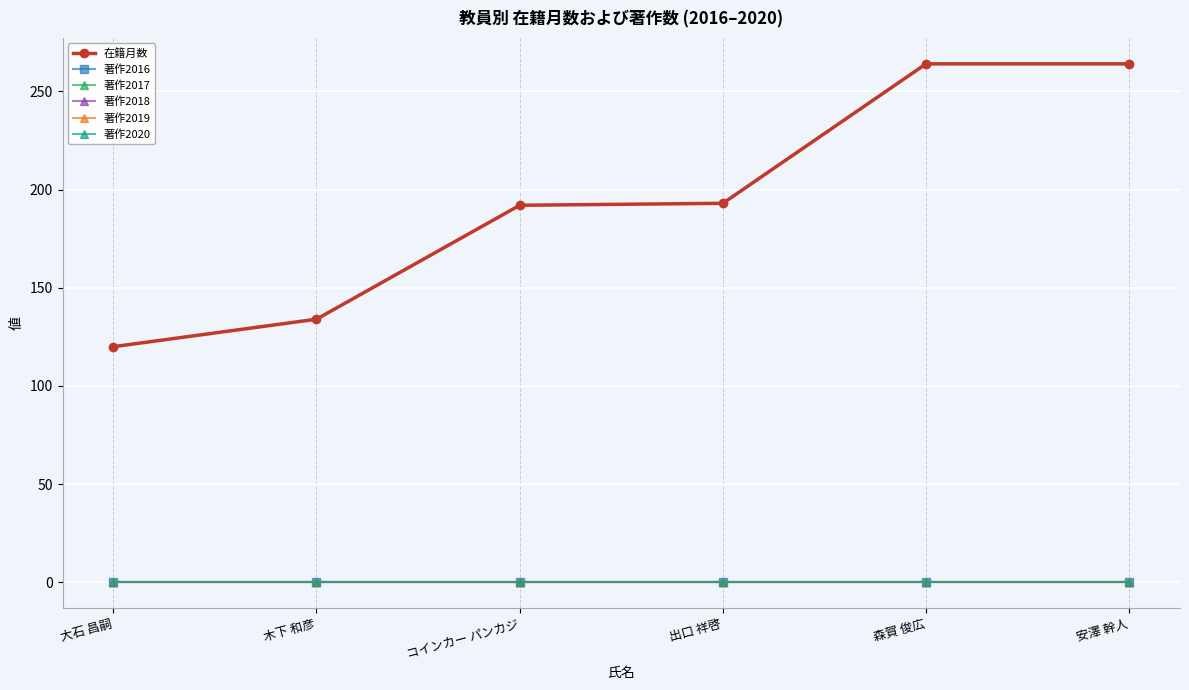

Is this an area chart (filled region under the line)?

No